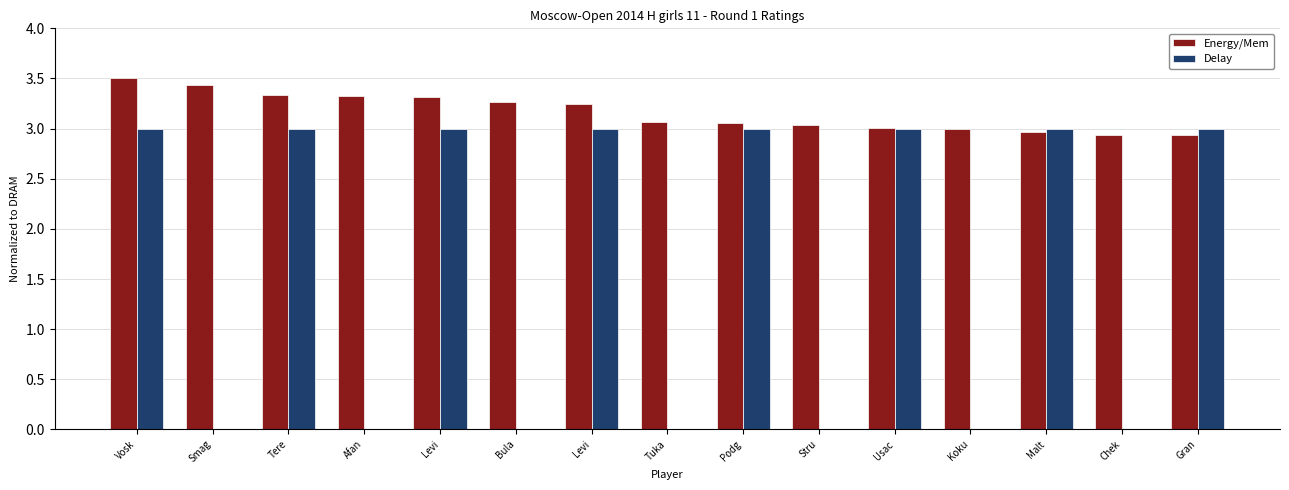

What are all the series names shown in the legend?

Energy/Mem, Delay